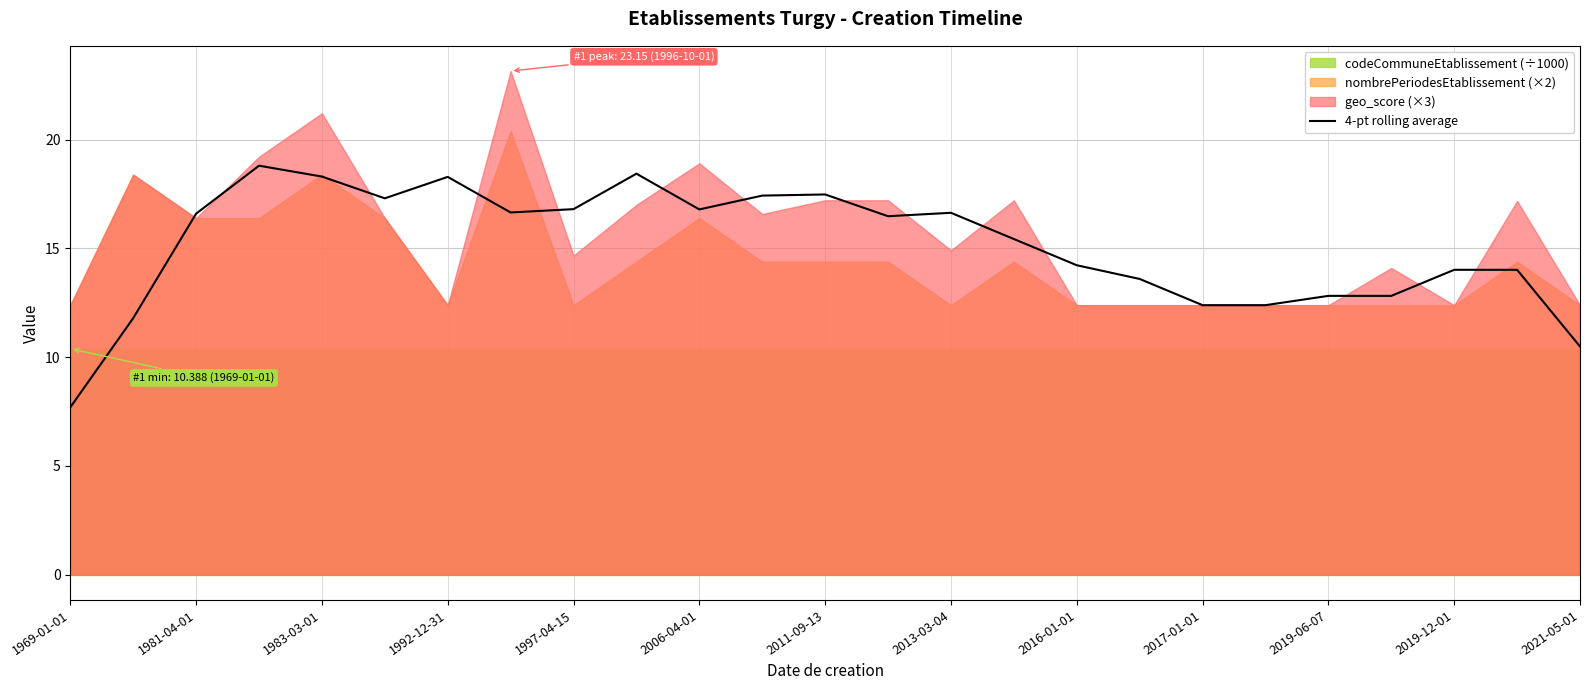

How many lines are shown in the chart?

1